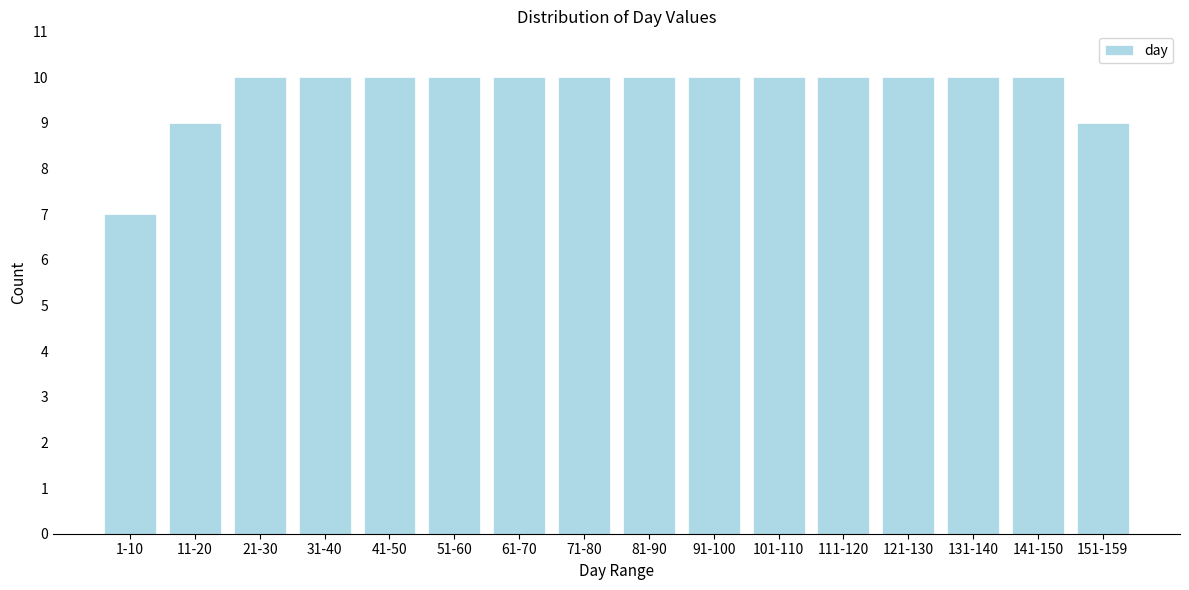

Reading left to right, transcribe all the data shown in this chart.

7	9	10	10	10	10	10	10	10	10	10	10	10	10	10	9